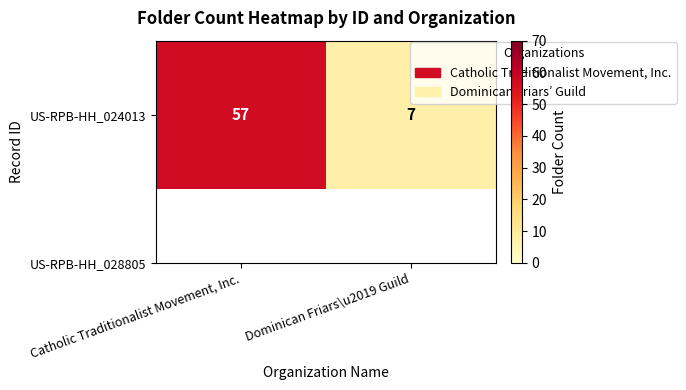

Rank the categories by value from lowest to highest.

Dominican Friars\u2019 Guild, Catholic Traditionalist Movement, Inc.